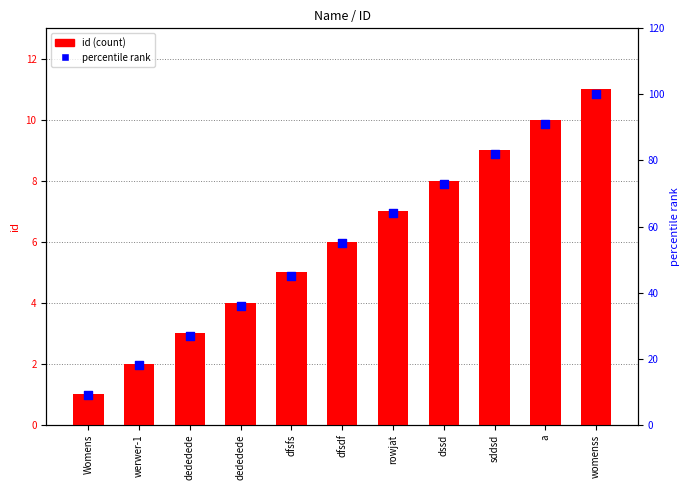

What is the total value across all series at sddsd?

91